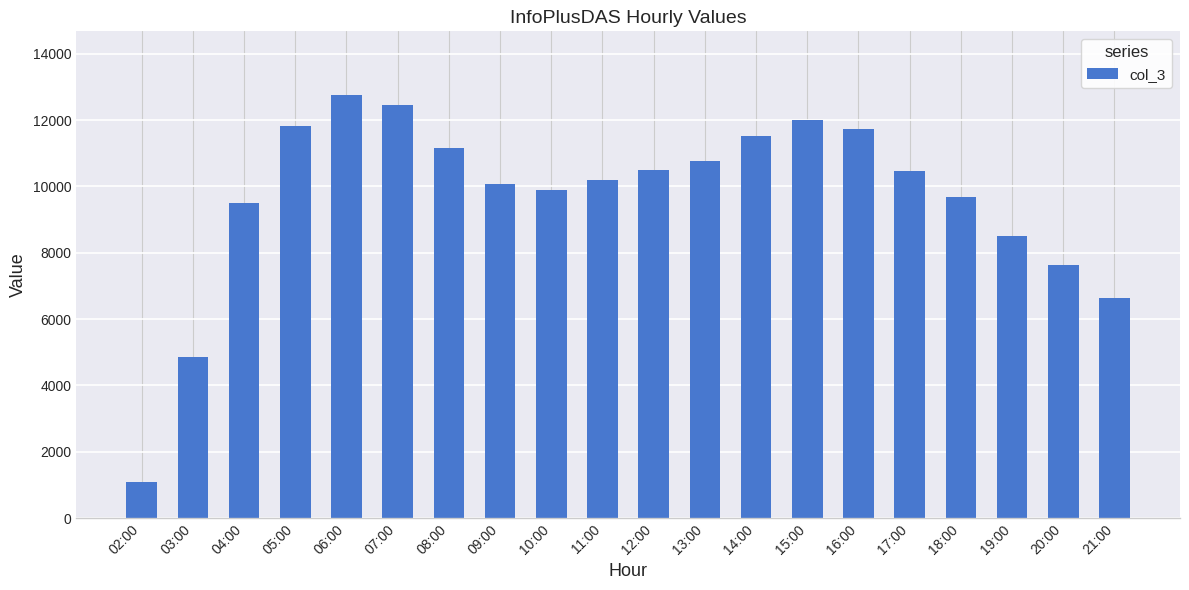

Is it true that the value at 10:00 is 9879?

True